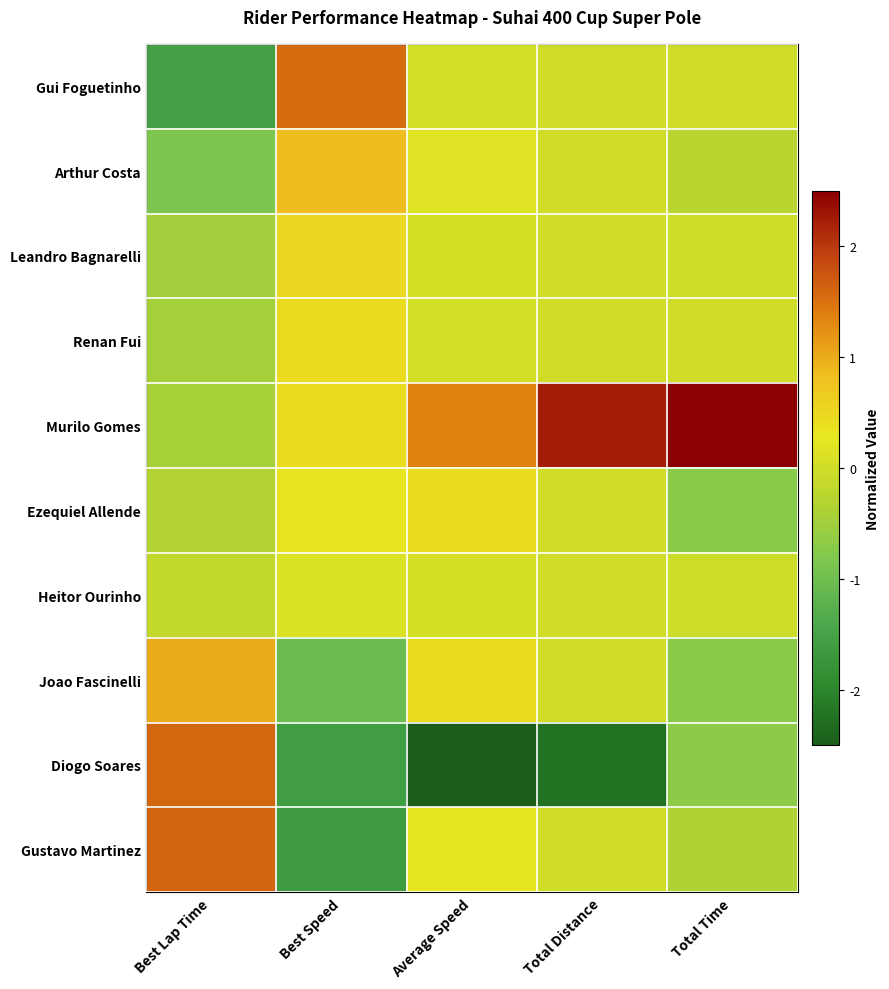

Which label corresponds to the smallest value in the chart?

Average Speed